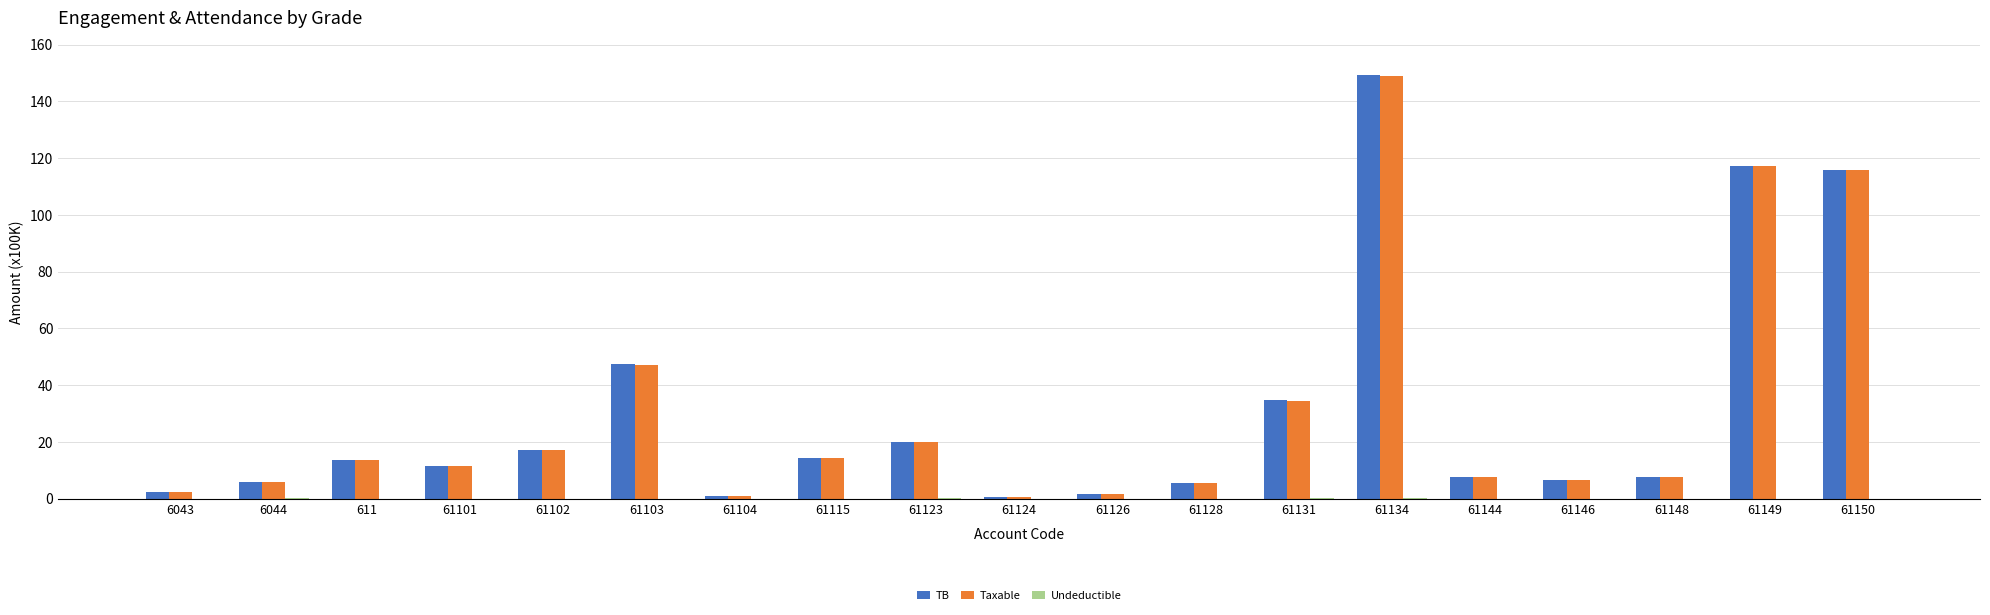

True or false: TB has a value of 11.9 at 61146.

False